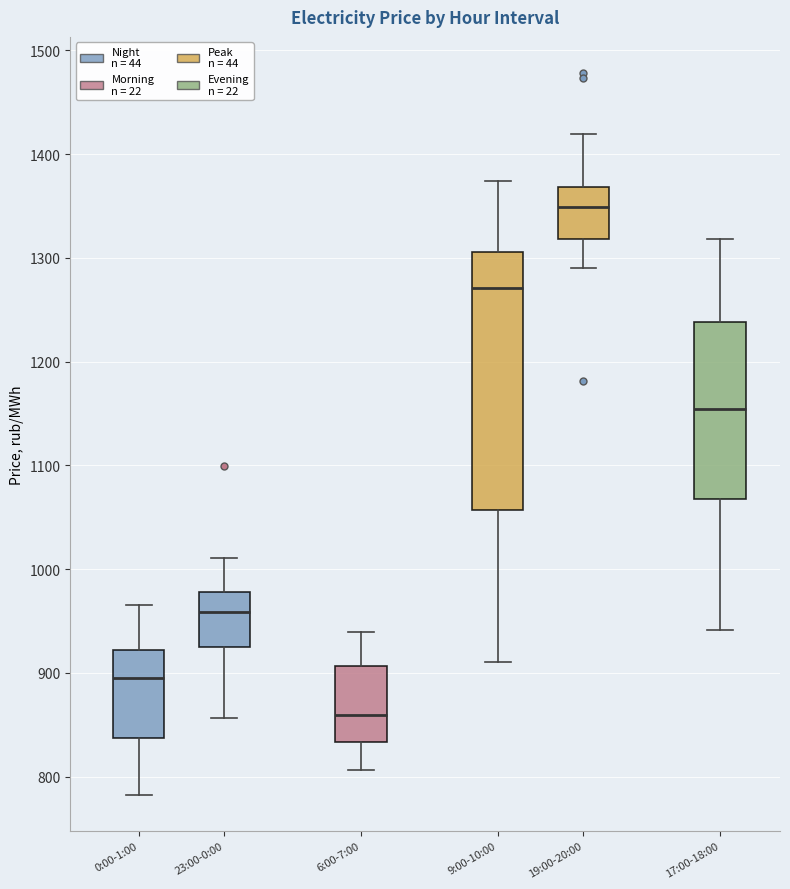

Where is the lower edge of the box for 19:00-20:00 on the y-axis? The values are not printed on the chart, so give them approximately, as read against the axis.

1320